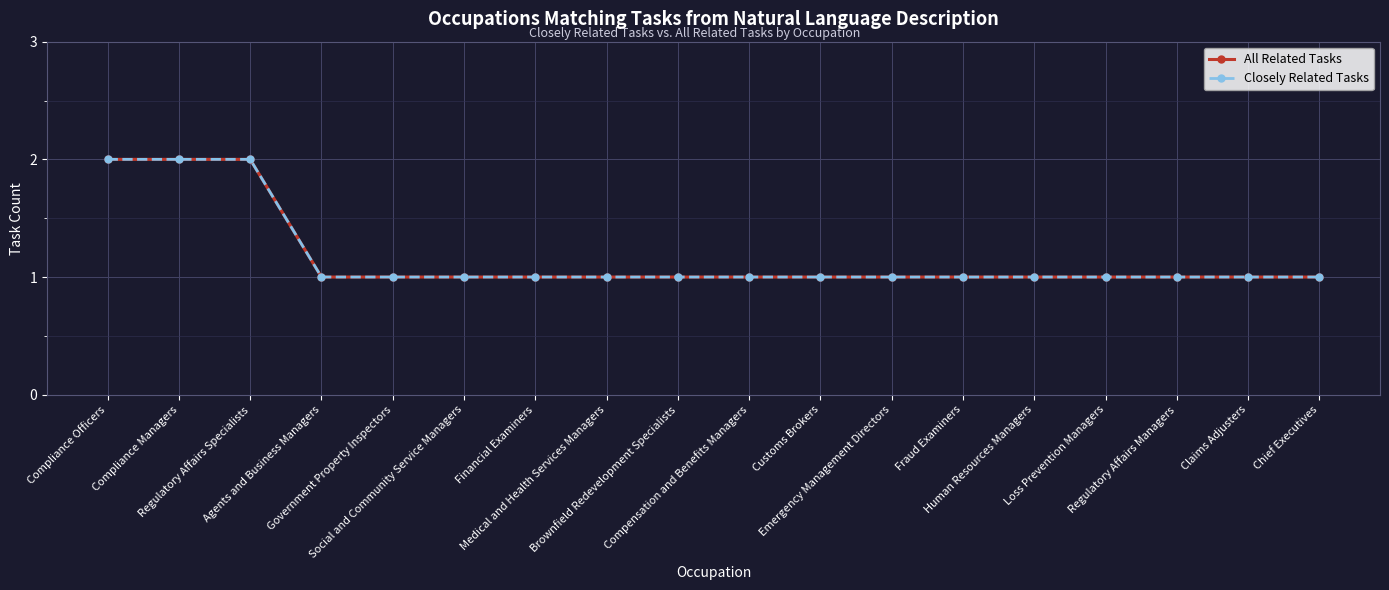

Is this an area chart (filled region under the line)?

No